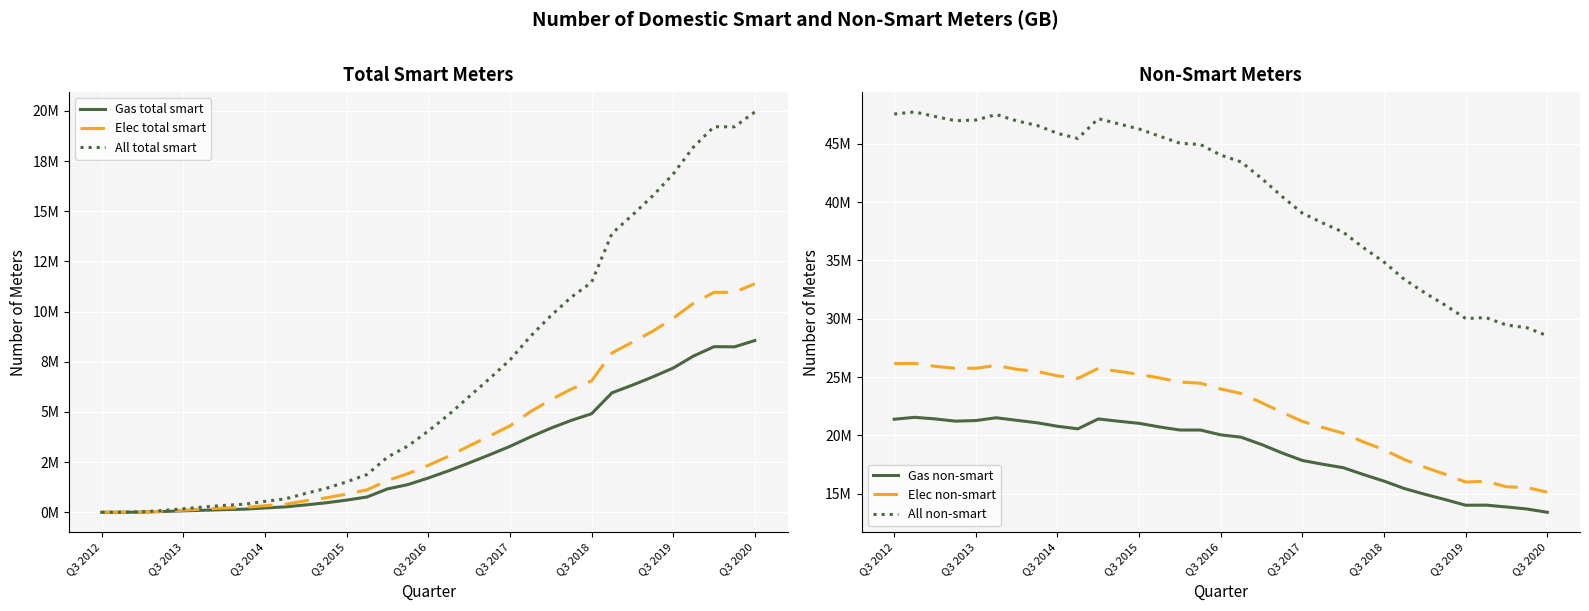

How many data points does each series have?

33